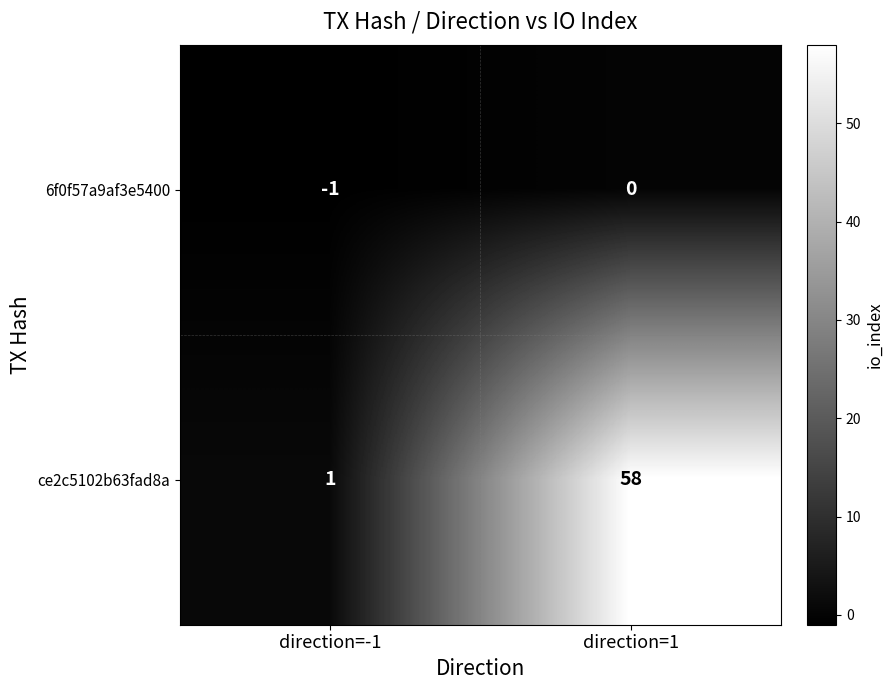

Which label corresponds to the smallest value in the chart?

direction=-1